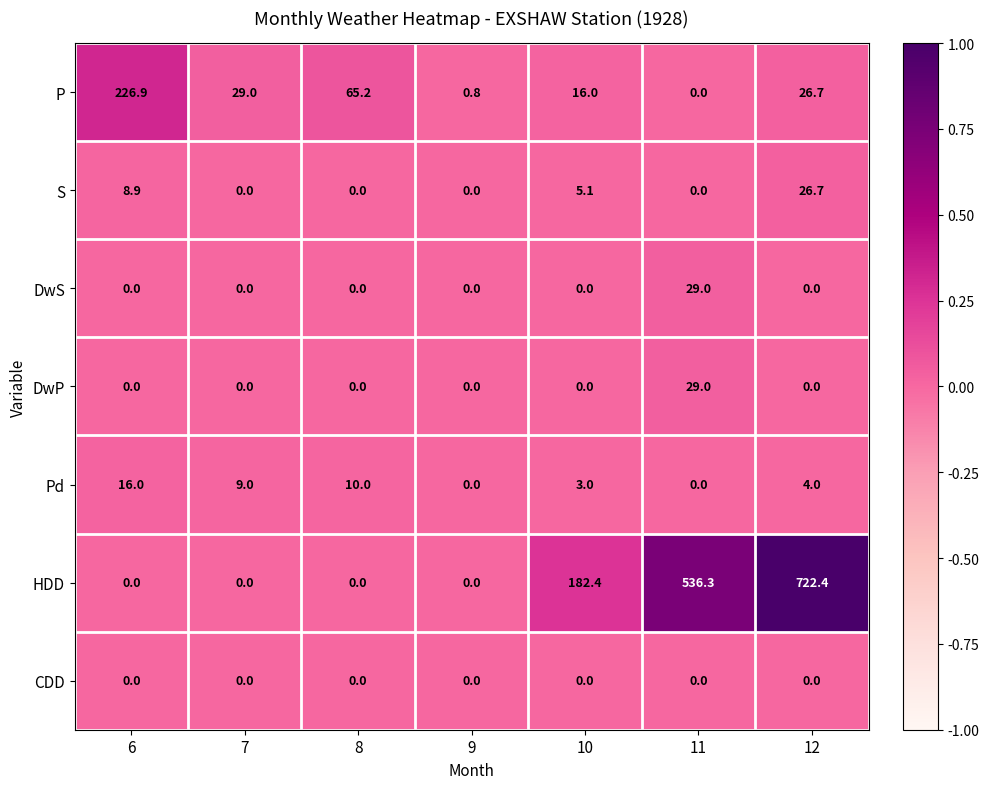

The value of Pd at 8 is 10.0. True or false?

True